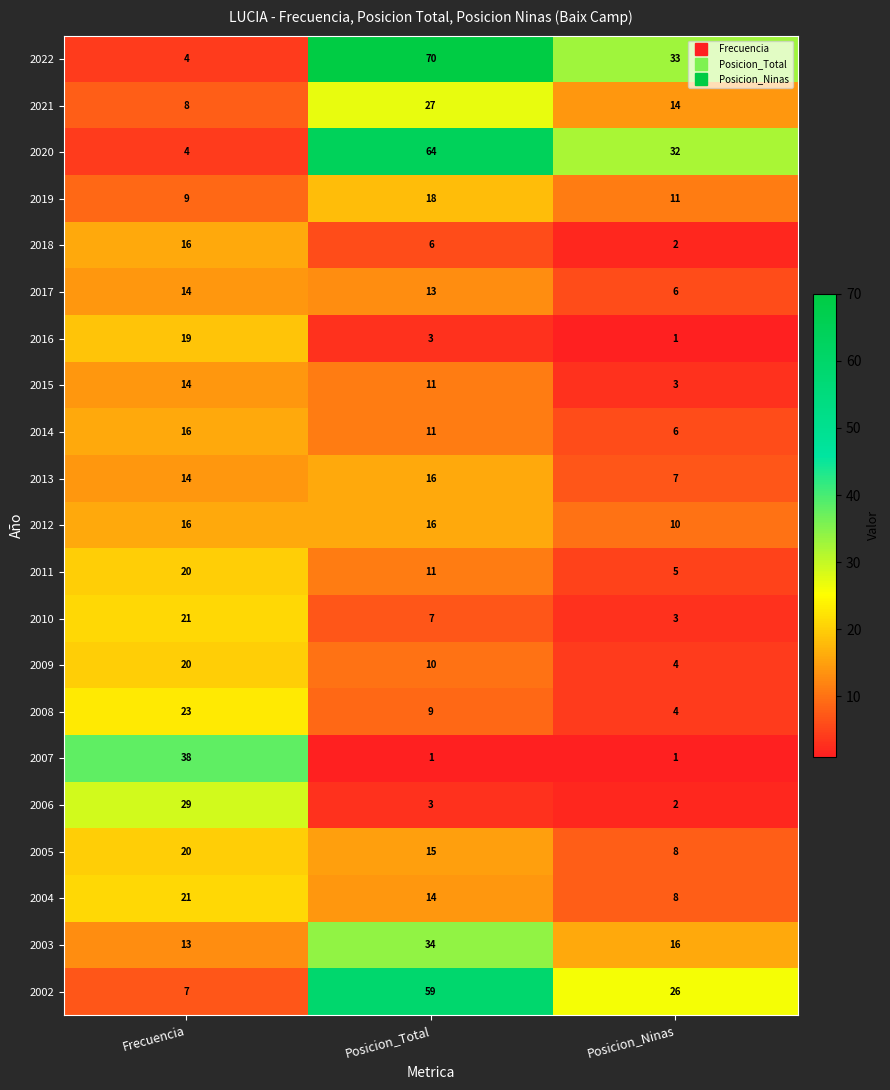

Which series has the largest range (max minus min)?

2022